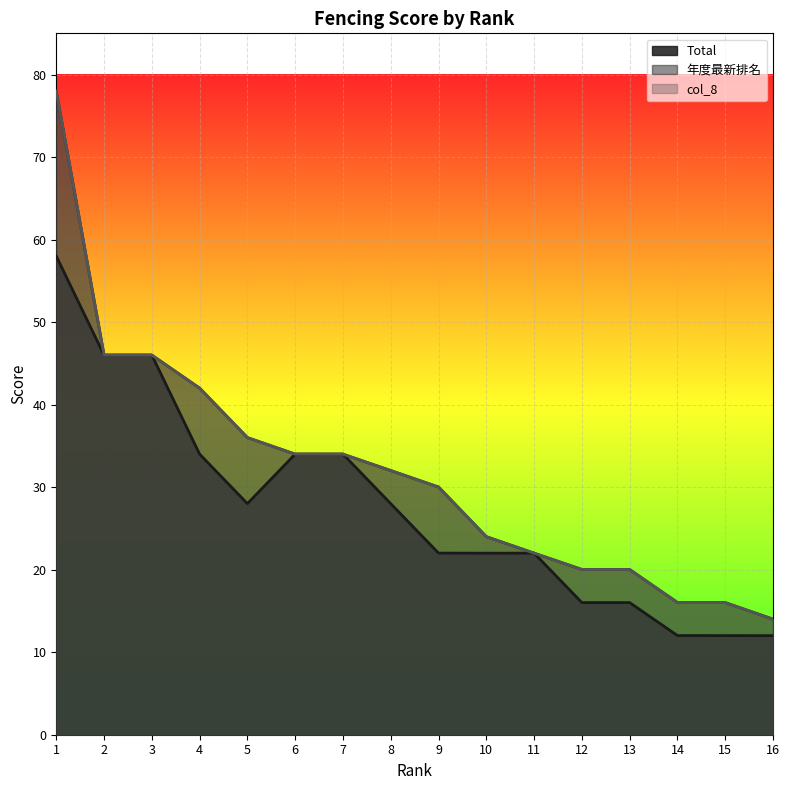

What value does the col_8 series have at 7?

34.0